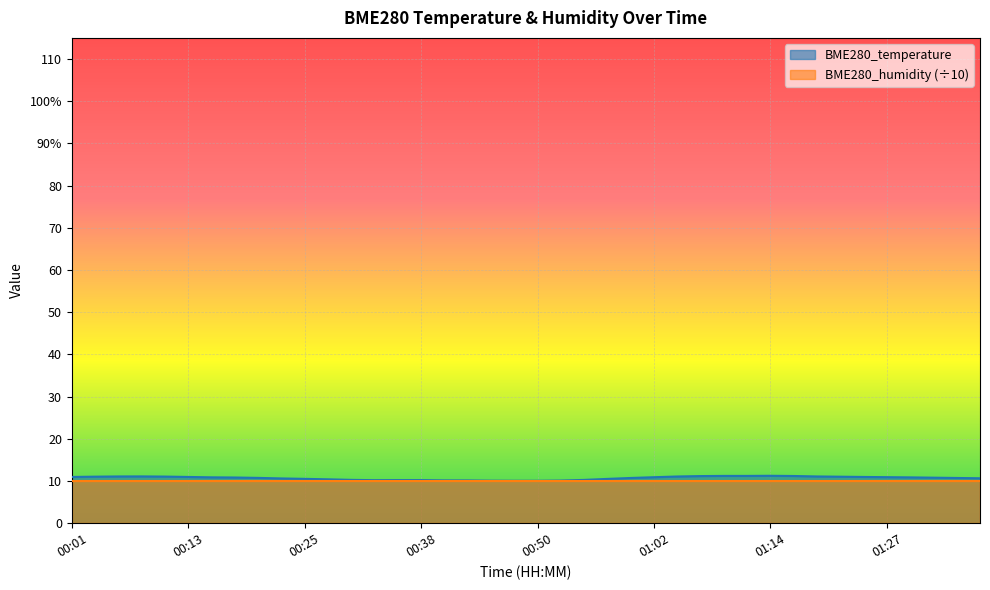

Which label corresponds to the smallest value in the chart?

00:47